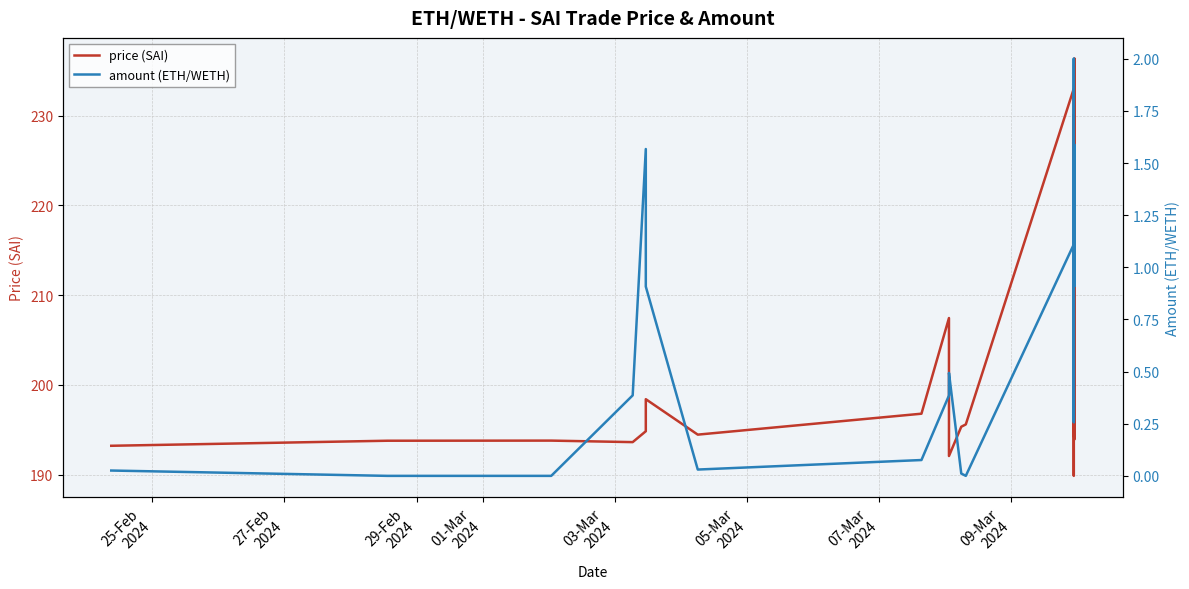

At how many categories does at least one series exceed 15?

40